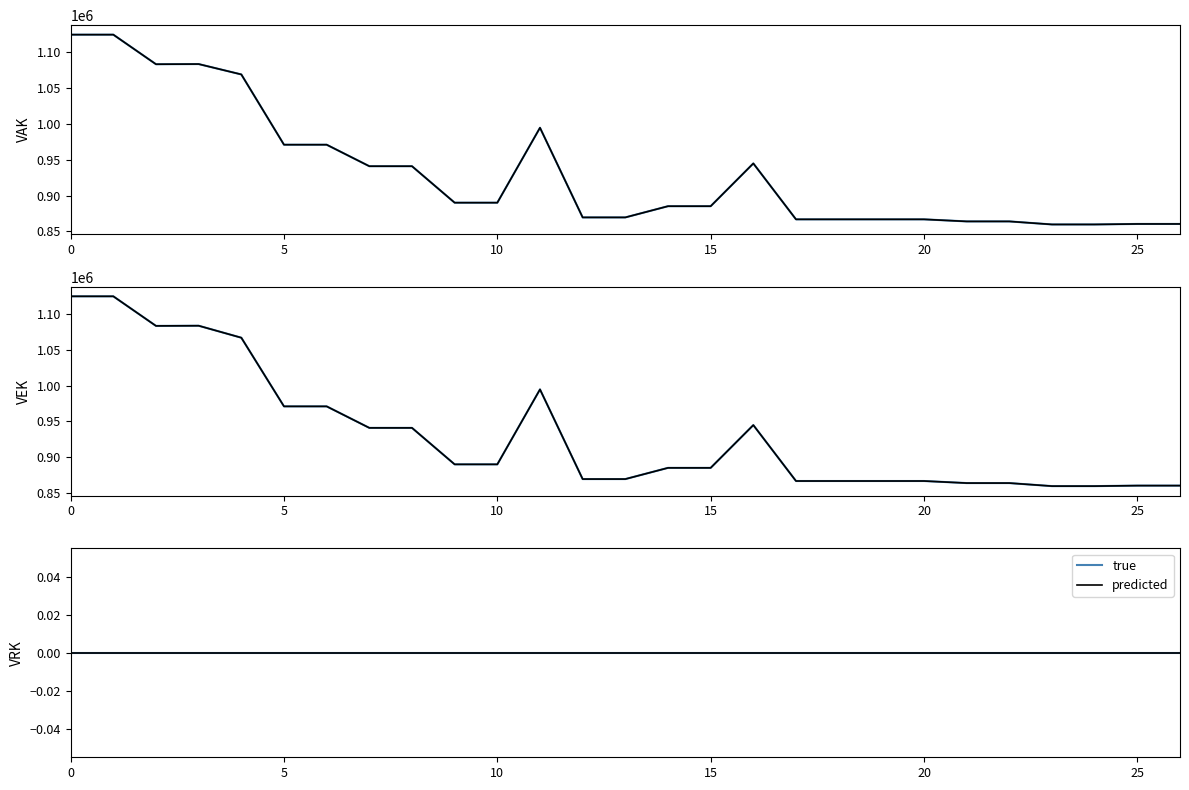

What is the sum of all VAK (predicted) values?

25172995